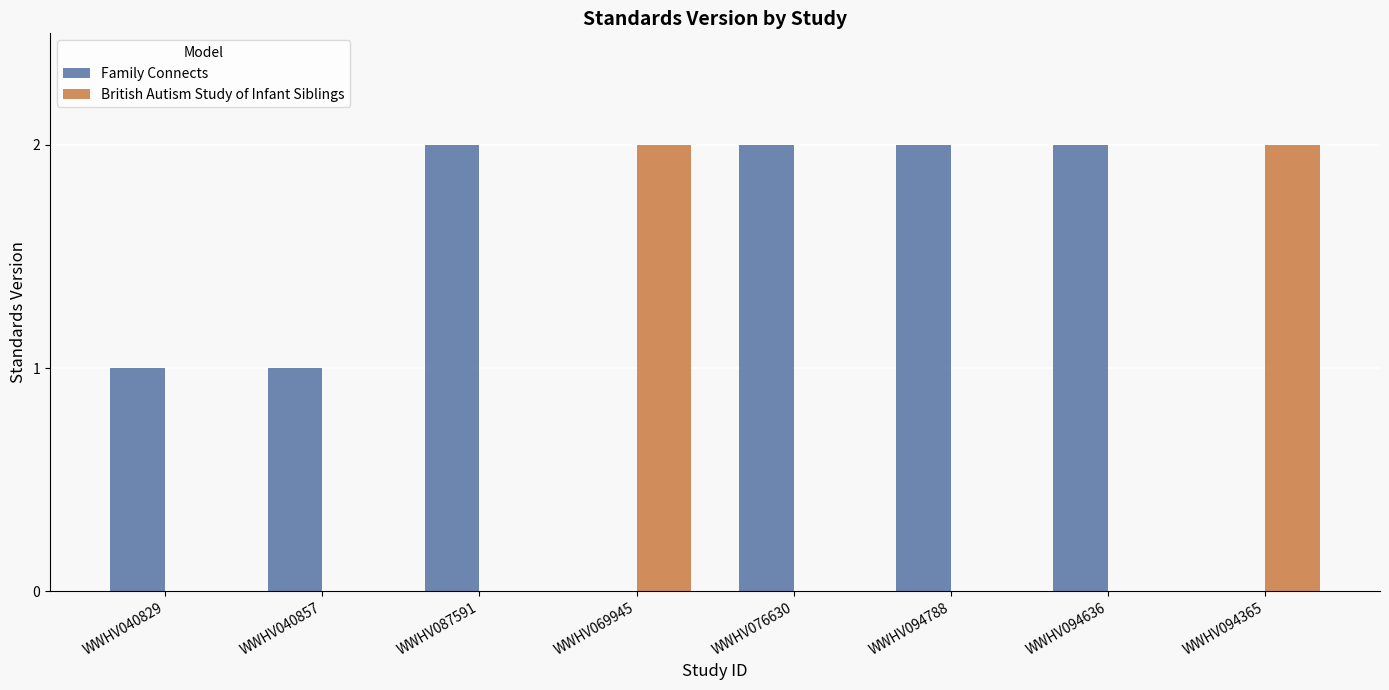

Reading right to left, transcribe all the data shown in this chart.

Family Connects: 0	2	2	2	0	2	1	1
British Autism Study of Infant Siblings: 2	0	0	0	2	0	0	0